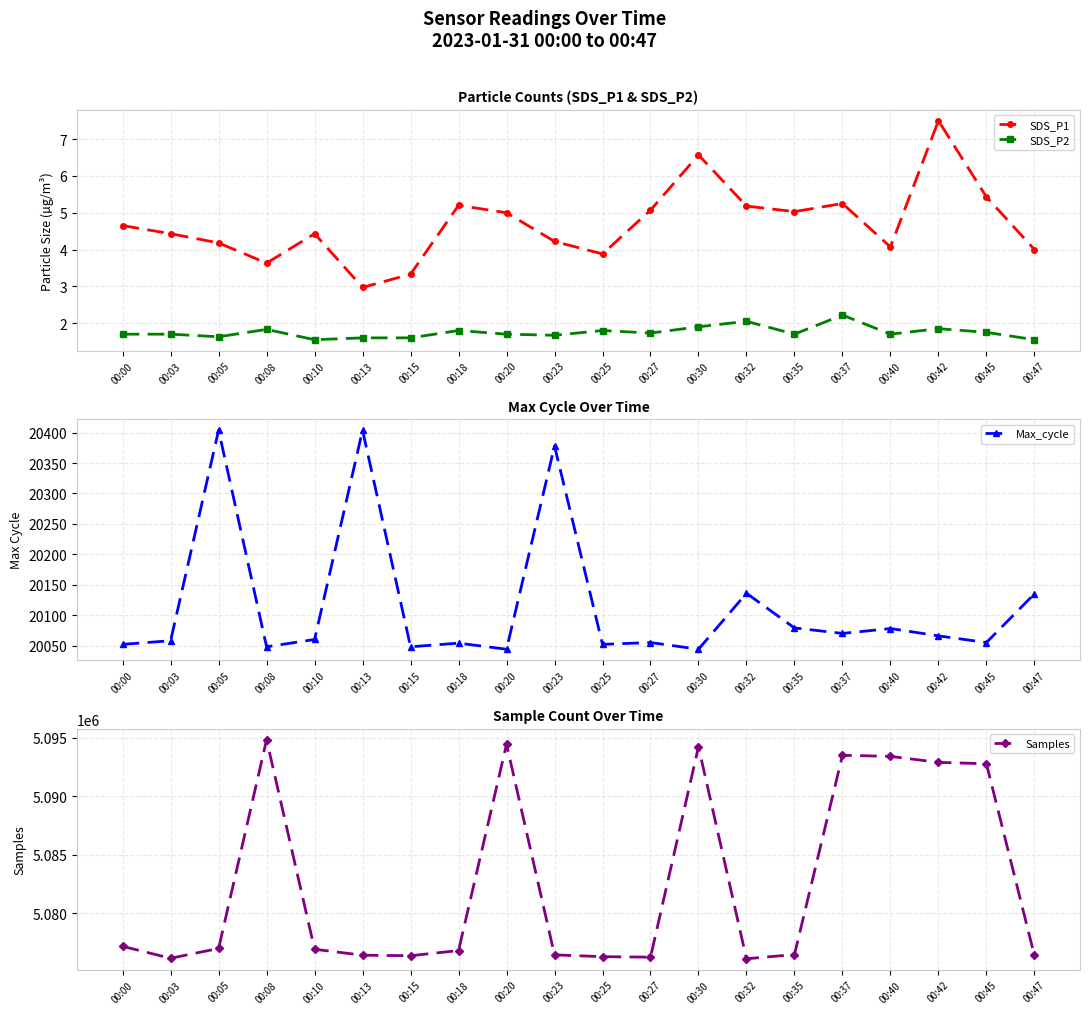

Reading left to right, list all the values displayed in this chart.

SDS_P1: 00:00=4.7	00:03=4.4	00:05=4.2	00:08=3.6	00:10=4.4	00:13=3.0	00:15=3.3	00:18=5.2	00:20=5.0	00:23=4.2	00:25=3.9	00:27=5.1	00:30=6.6	00:32=5.2	00:35=5.0	00:37=5.2	00:40=4.1	00:42=7.5	00:45=5.4	00:47=4.0
SDS_P2: 00:00=1.7	00:03=1.7	00:05=1.6	00:08=1.8	00:10=1.6	00:13=1.6	00:15=1.6	00:18=1.8	00:20=1.7	00:23=1.7	00:25=1.8	00:27=1.7	00:30=1.9	00:32=2.0	00:35=1.7	00:37=2.2	00:40=1.7	00:42=1.9	00:45=1.8	00:47=1.6
Max_cycle: 00:00=20052.0	00:03=20058.0	00:05=20404.0	00:08=20048.0	00:10=20060.0	00:13=20404.0	00:15=20048.0	00:18=20054.0	00:20=20044.0	00:23=20378.0	00:25=20052.0	00:27=20055.0	00:30=20044.0	00:32=20136.0	00:35=20079.0	00:37=20070.0	00:40=20078.0	00:42=20066.0	00:45=20055.0	00:47=20135.0
Samples: 00:00=5077179.0	00:03=5076159.0	00:05=5076998.0	00:08=5094825.0	00:10=5076928.0	00:13=5076422.0	00:15=5076377.0	00:18=5076818.0	00:20=5094442.0	00:23=5076449.0	00:25=5076298.0	00:27=5076255.0	00:30=5094227.0	00:32=5076118.0	00:35=5076476.0	00:37=5093499.0	00:40=5093405.0	00:42=5092893.0	00:45=5092776.0	00:47=5076397.0